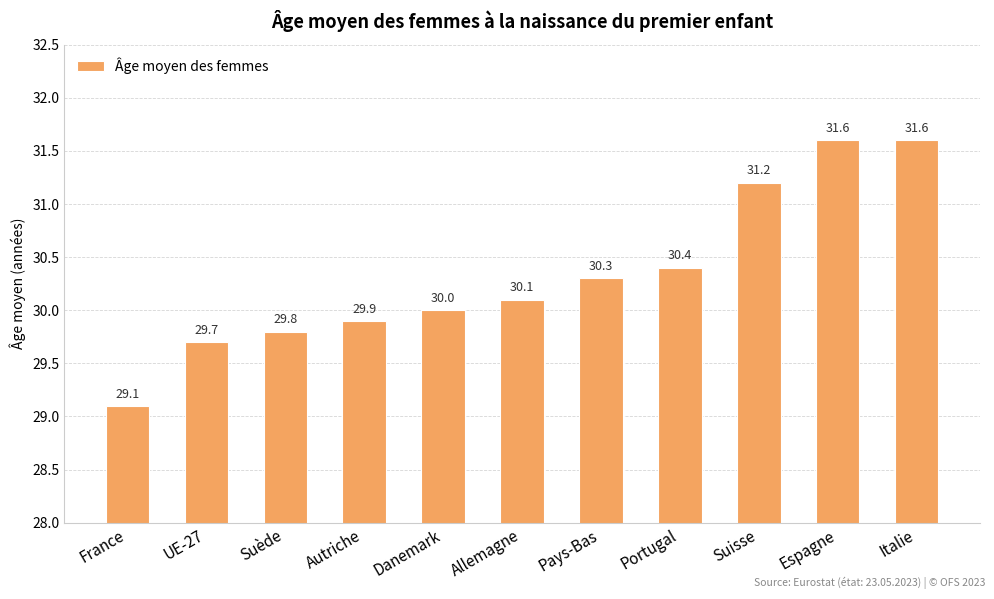

Does the chart contain any negative values?

No